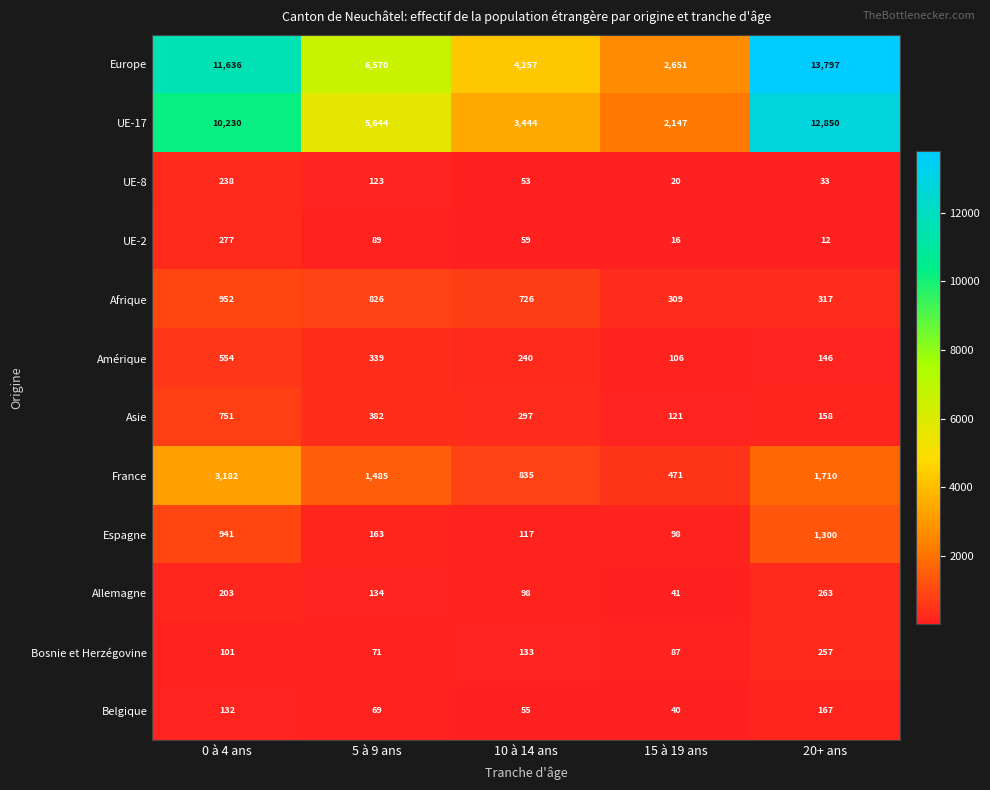

Where does the UE-17 series first go above 5644?

0 à 4 ans